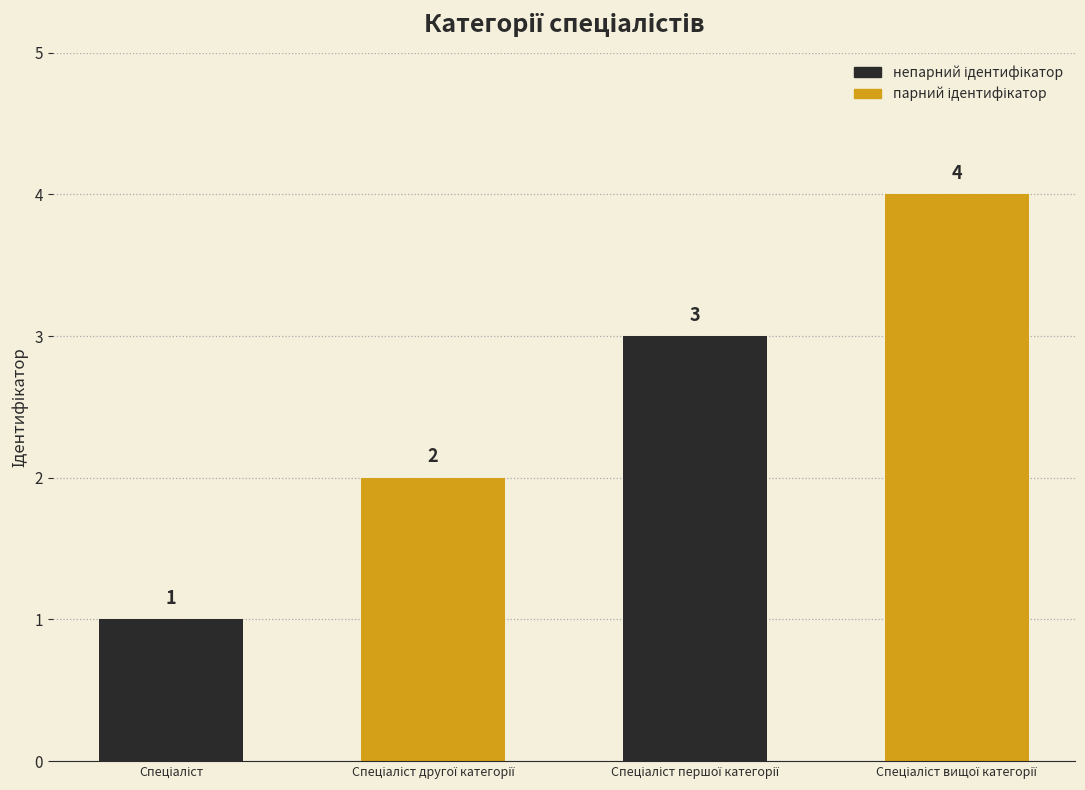

What is the value of the 1st bar from the left?

1